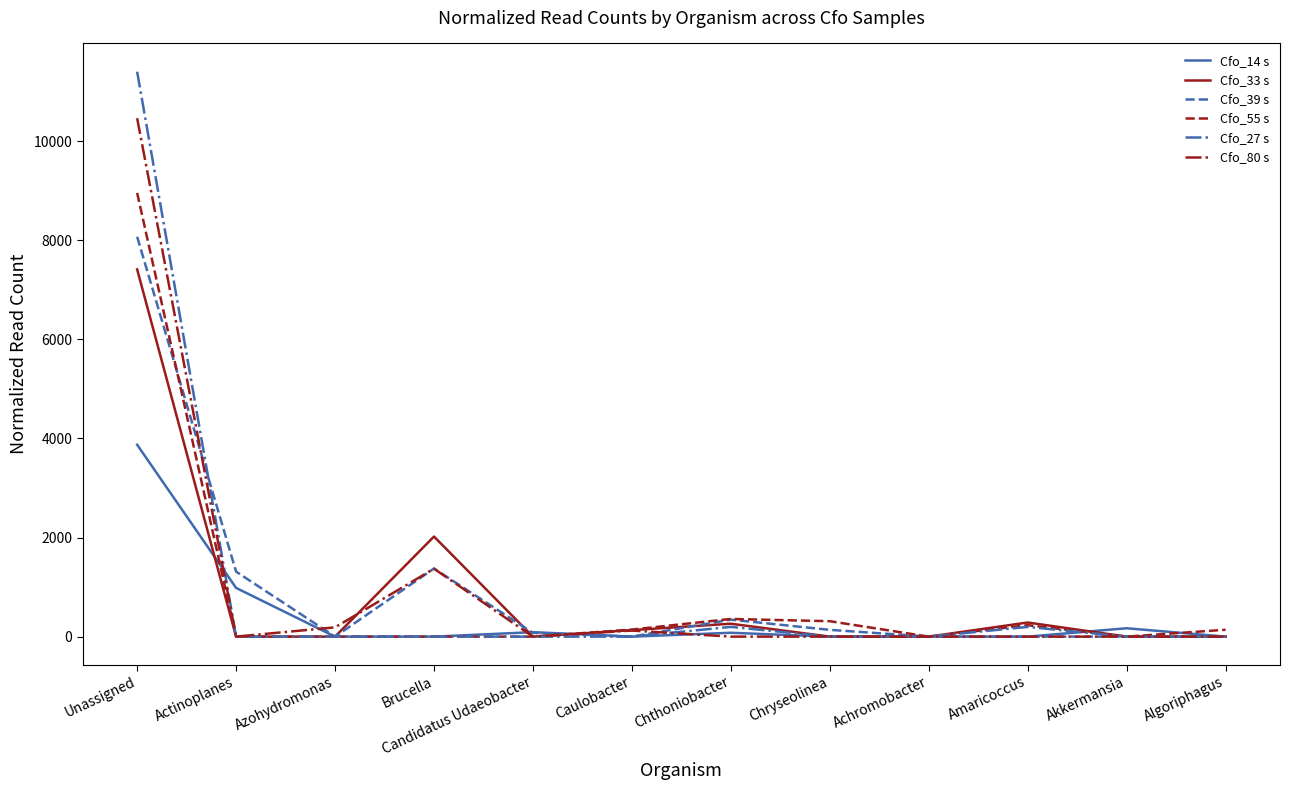

What position from the right is Unassigned?

12